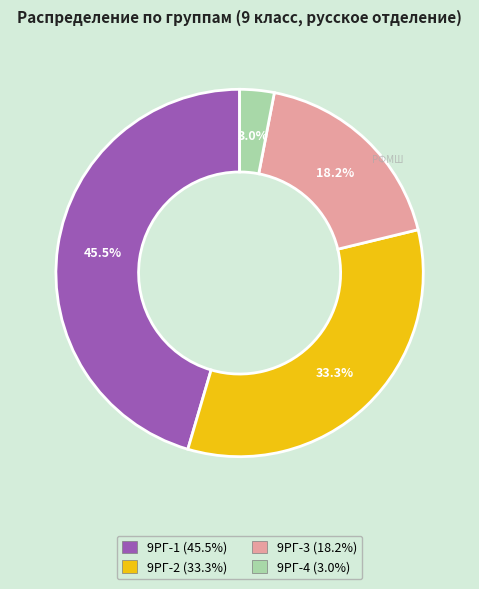

To the nearest percent, what is the average slice percentage?

25%